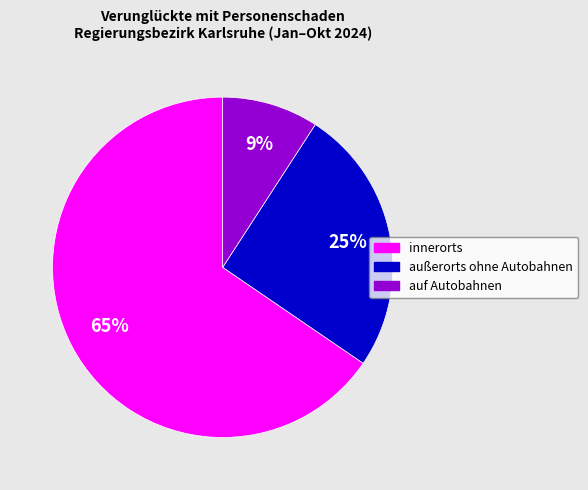

To the nearest percent, what is the average slice percentage?

33%